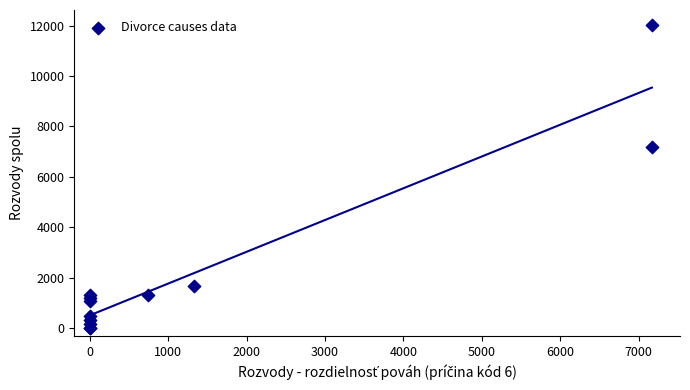

What Y value in the scatter plot is closest to 6020?

7171